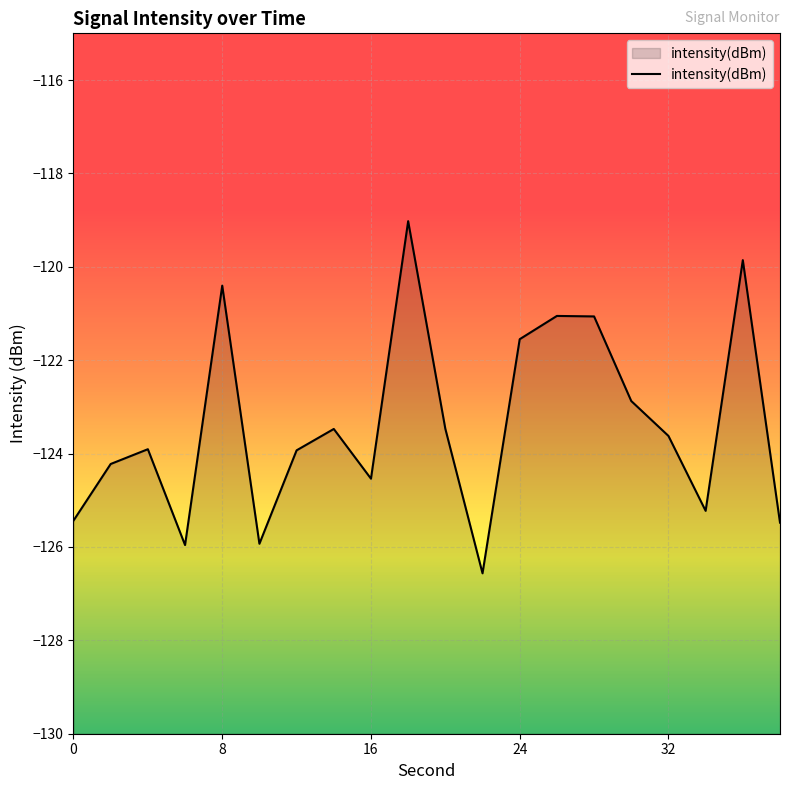

How many lines are shown in the chart?

1